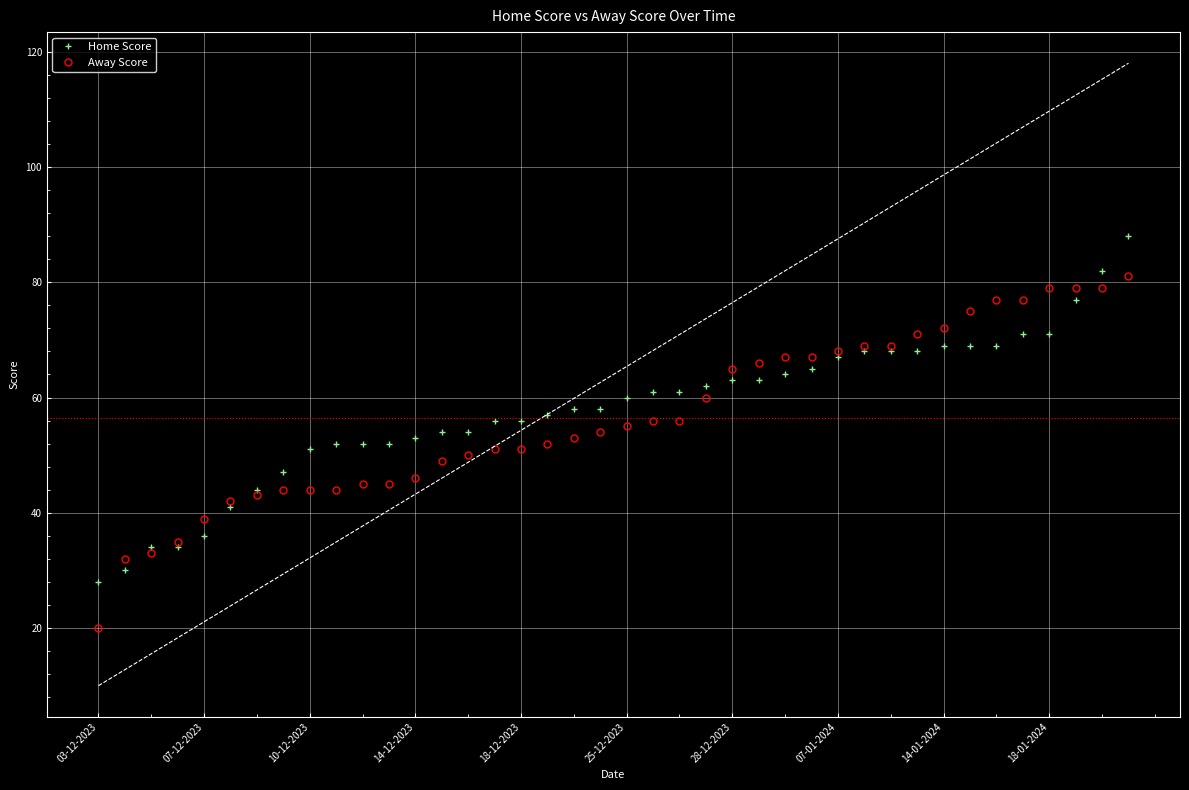

At how many categories does at least one series exceed 46?

33